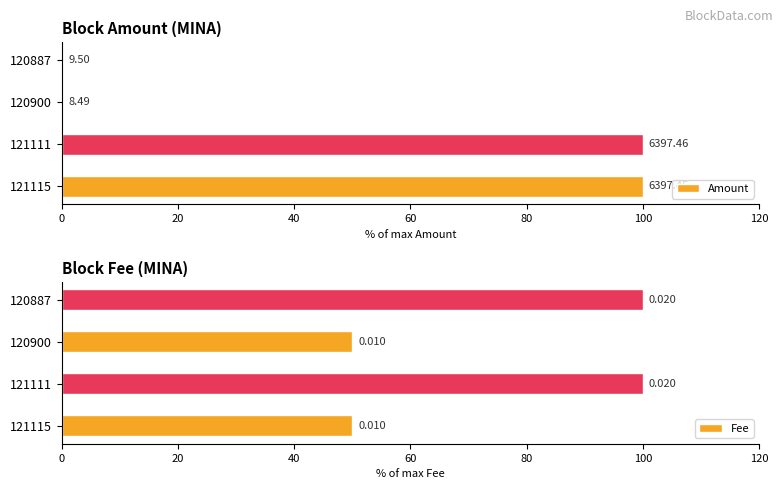

Are the bars grouped side by side (vs. stacked)?

Yes